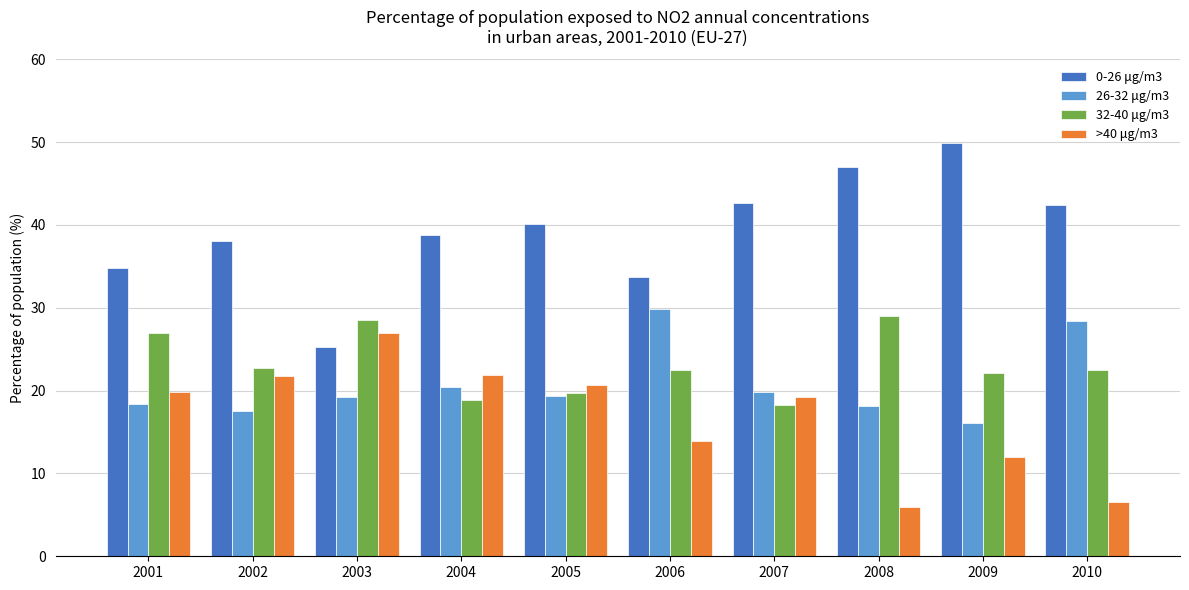

How many groups of bars are there?

10